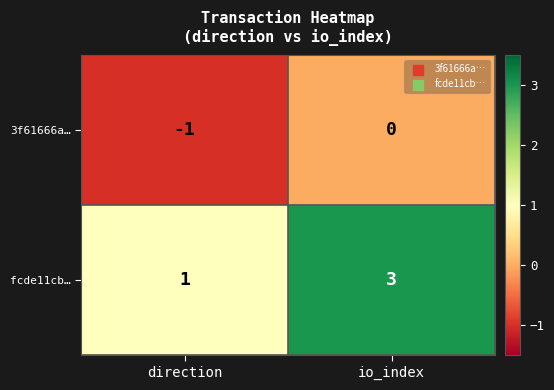

The value of 3f61666a… at direction is -1. True or false?

True